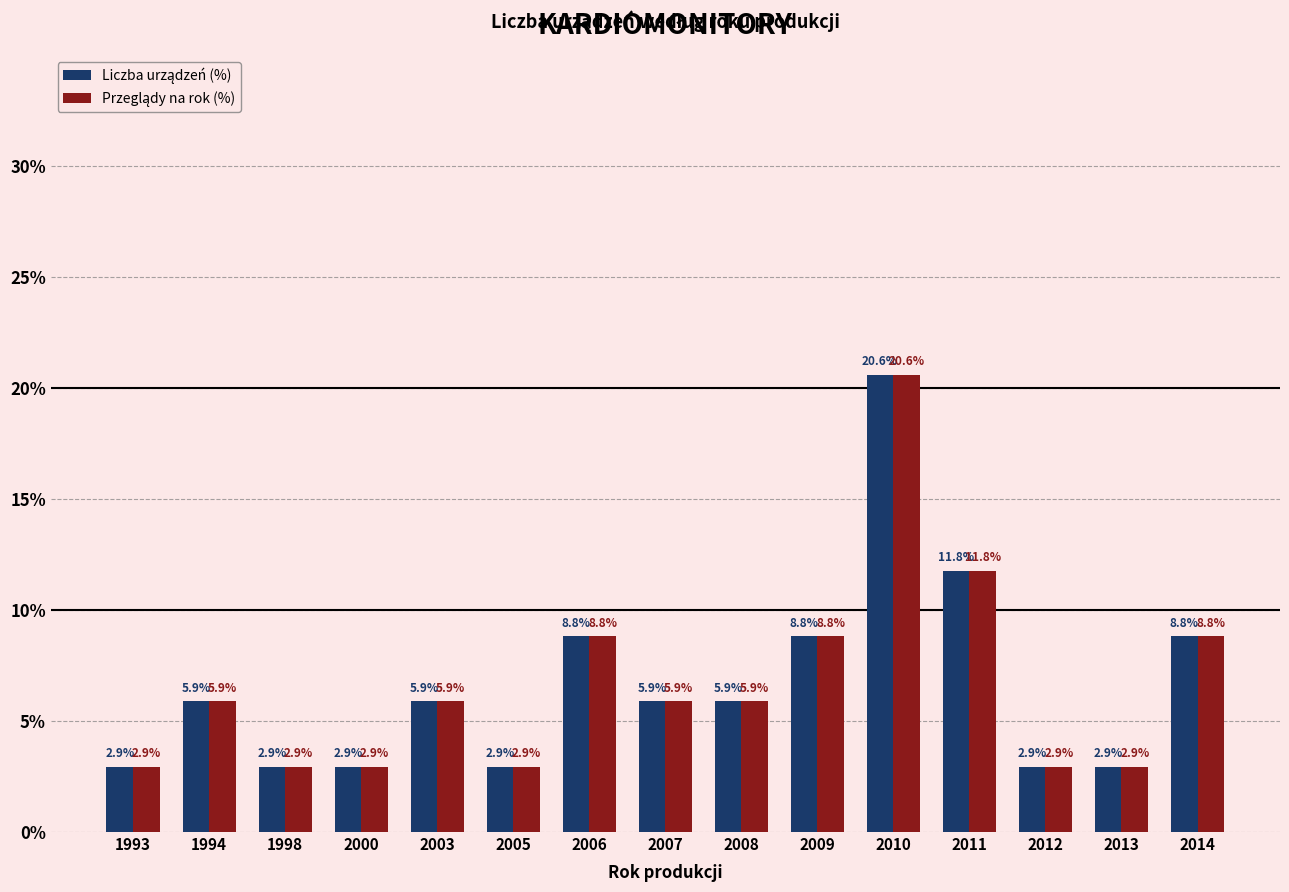

At which category is the sum across all series the highest?

2010